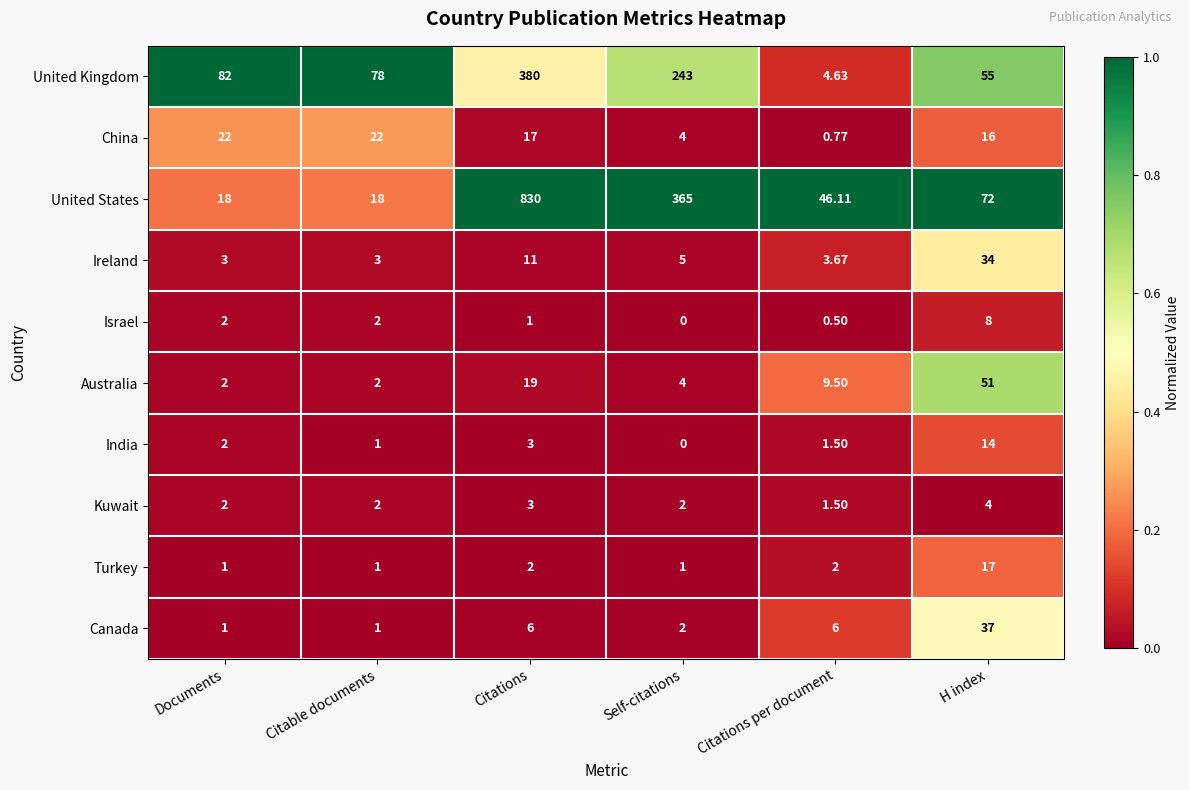

Which series changed the most between Documents and Citations per document?

United Kingdom